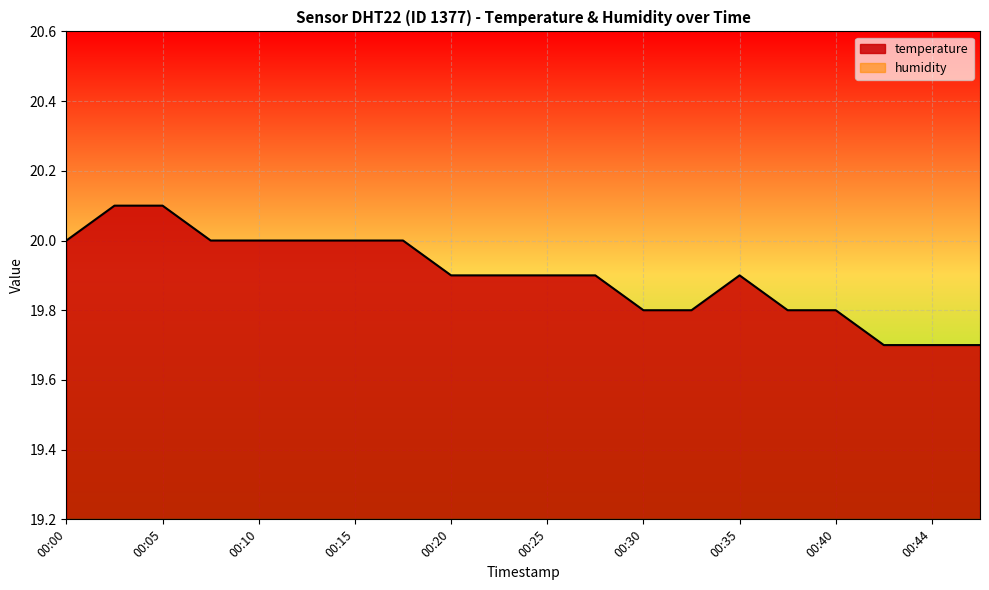

Where is the first local maximum?

00:35